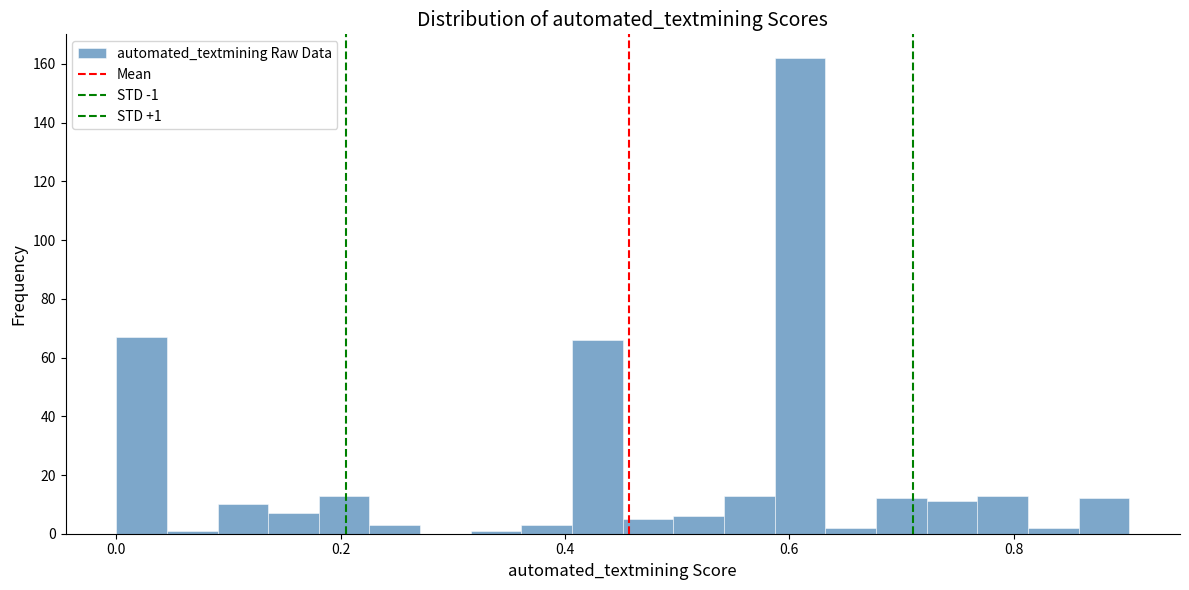

Around what value on the x-axis is the tallest bar? Give the approximate position of its centre, as read against the axis.

0.60